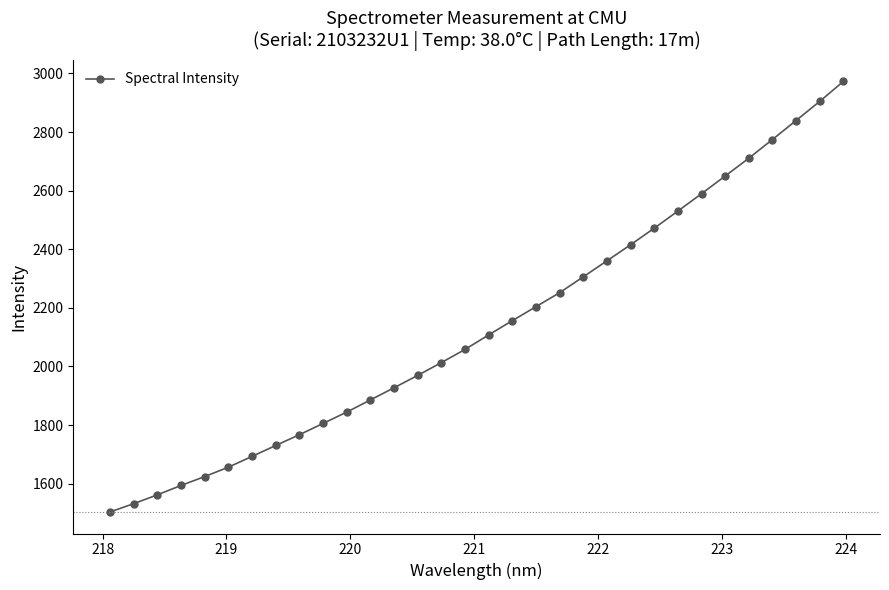

What is the difference between the maximum and minimum values?

1469.3